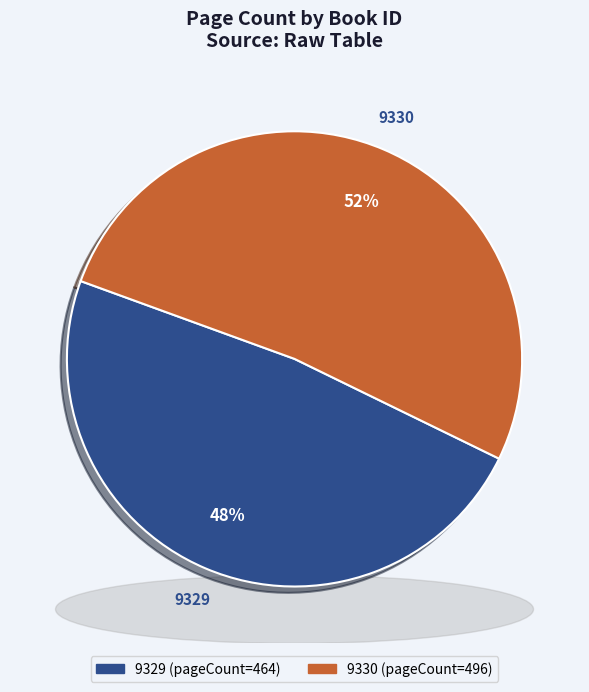

Which category has the smallest portion of the pie?

9329